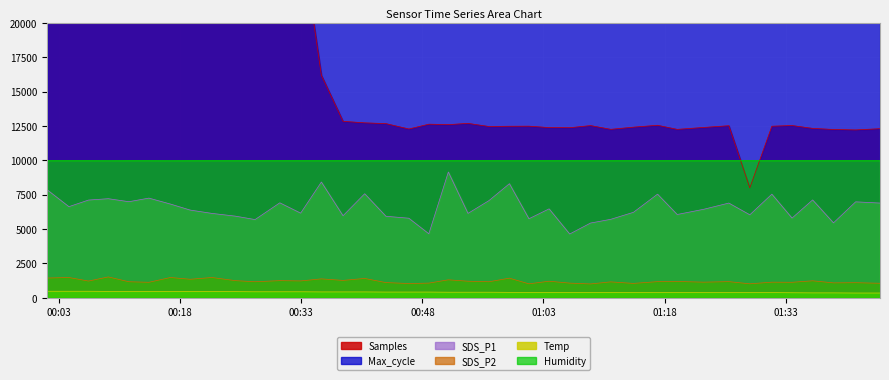

True or false: SDS_P1 and Samples cross at least once.

False